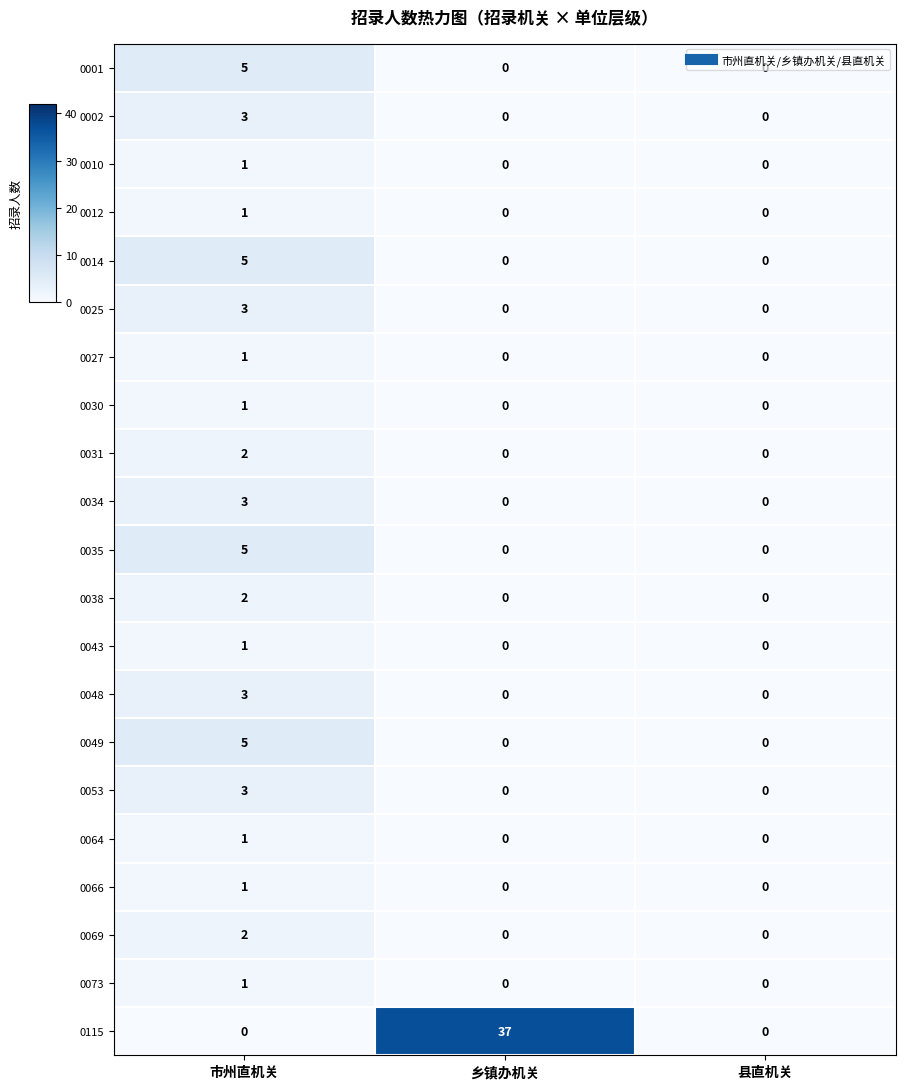

How many 0043 values are between 0 and 1?

3